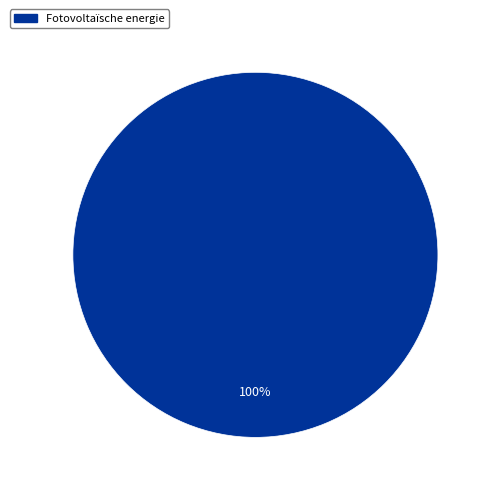

Count the number of slices in the pie.

1